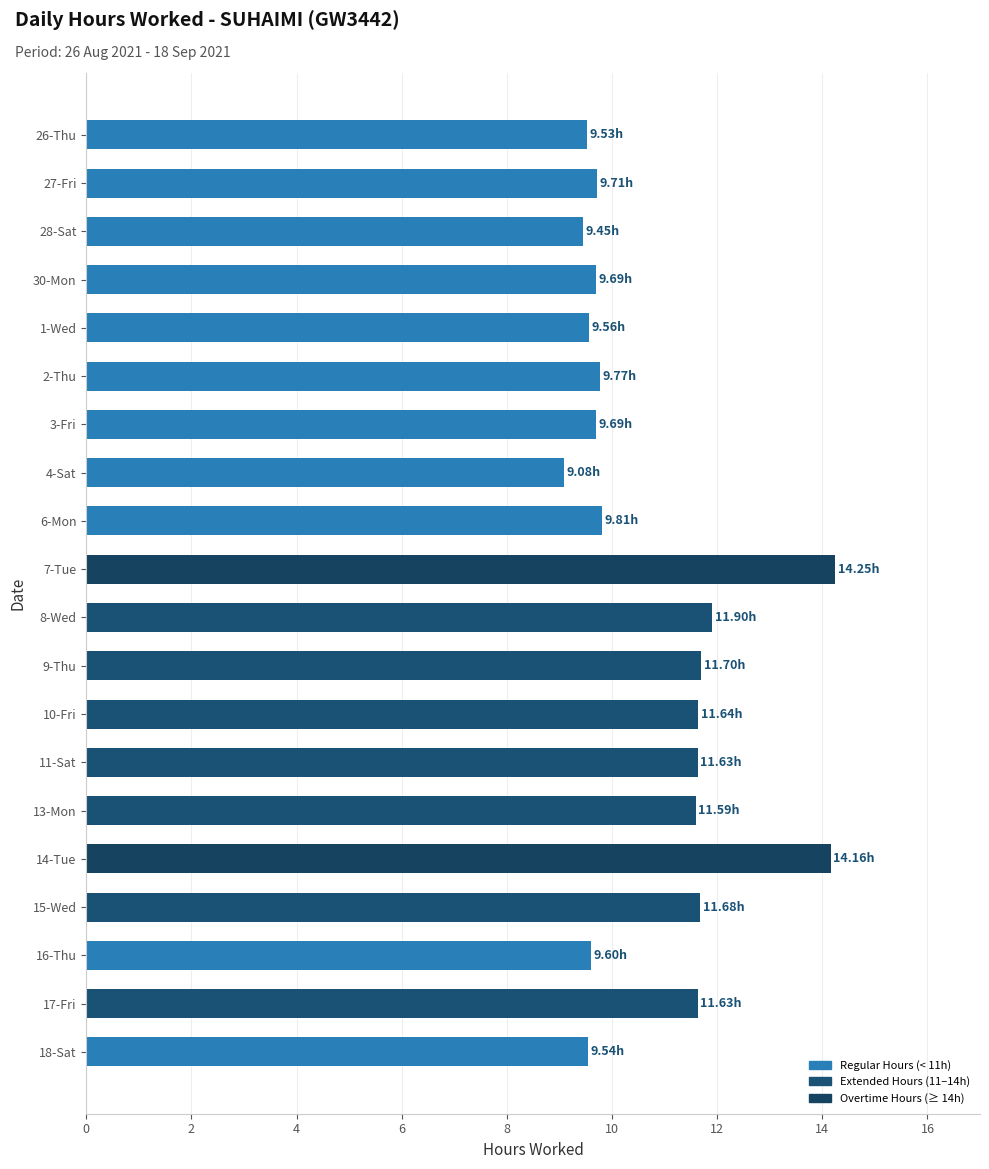

What is the sum of all values?

215.6